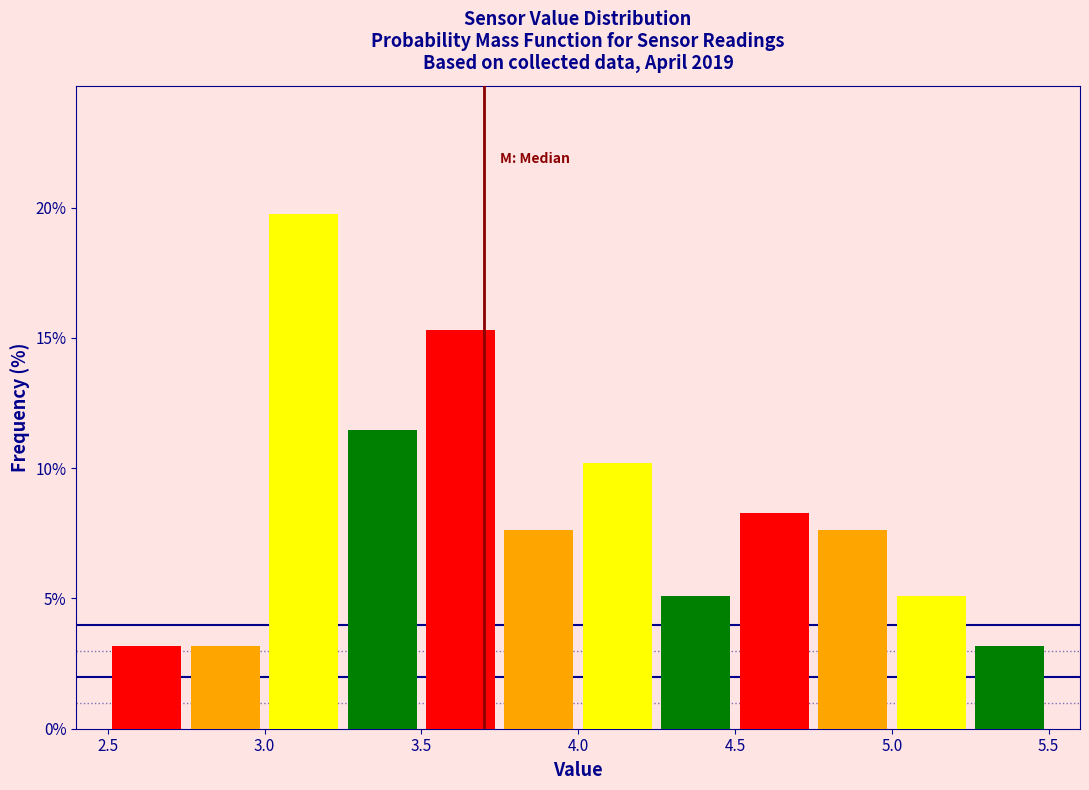

Reading left to right, transcribe this chart: for each bar, give the range it covers on the x-axis and its height. The values are not printed on the chart, so give them approximately, as read against the axis.

2.50 to 2.75: 3.0
2.75 to 3.00: 3.0
3.00 to 3.25: 19.5
3.25 to 3.50: 11.5
3.50 to 3.75: 15.5
3.75 to 4.00: 7.5
4.00 to 4.25: 10.0
4.25 to 4.50: 5.0
4.50 to 4.75: 8.5
4.75 to 5.00: 7.5
5.00 to 5.25: 5.0
5.25 to 5.50: 3.0